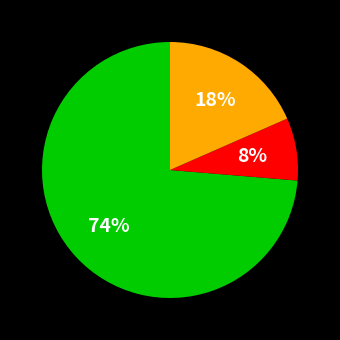

To the nearest percent, what is the difference between the largest and smallest slice percentages?

66%